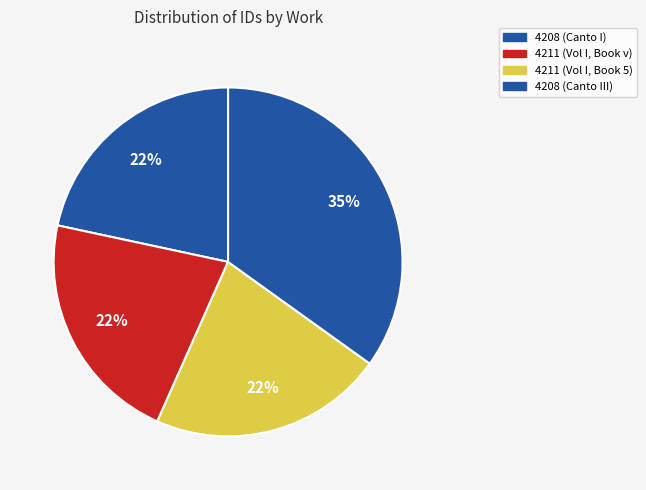

Do 4211 (Vol I, Book 5) and 4211 (Vol I, Book v) together represent more than half of the pie?

No